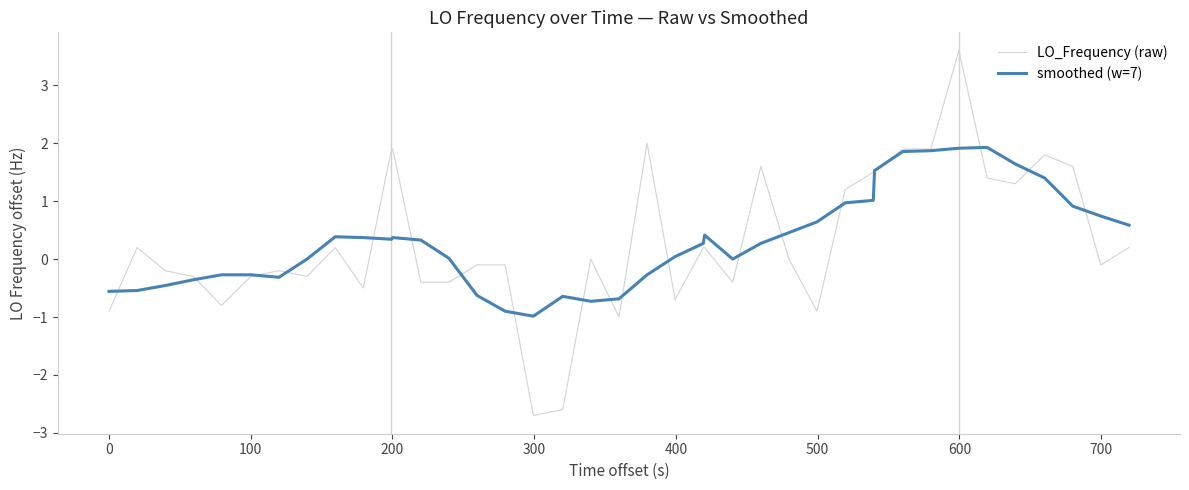

What is the sum of all smoothed (w=7) values?

12.7